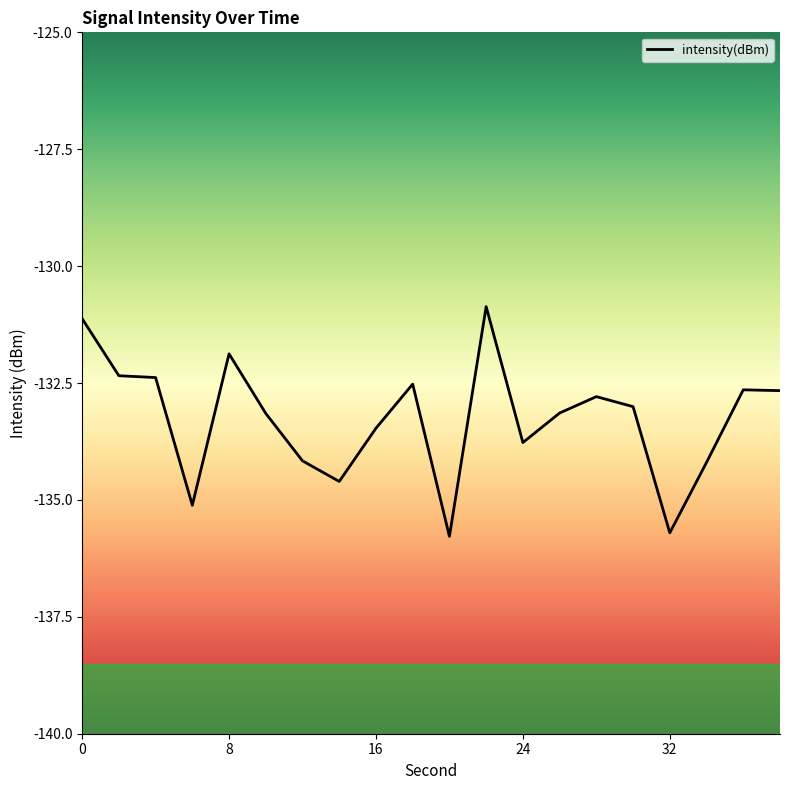

Is this an area chart (filled region under the line)?

No